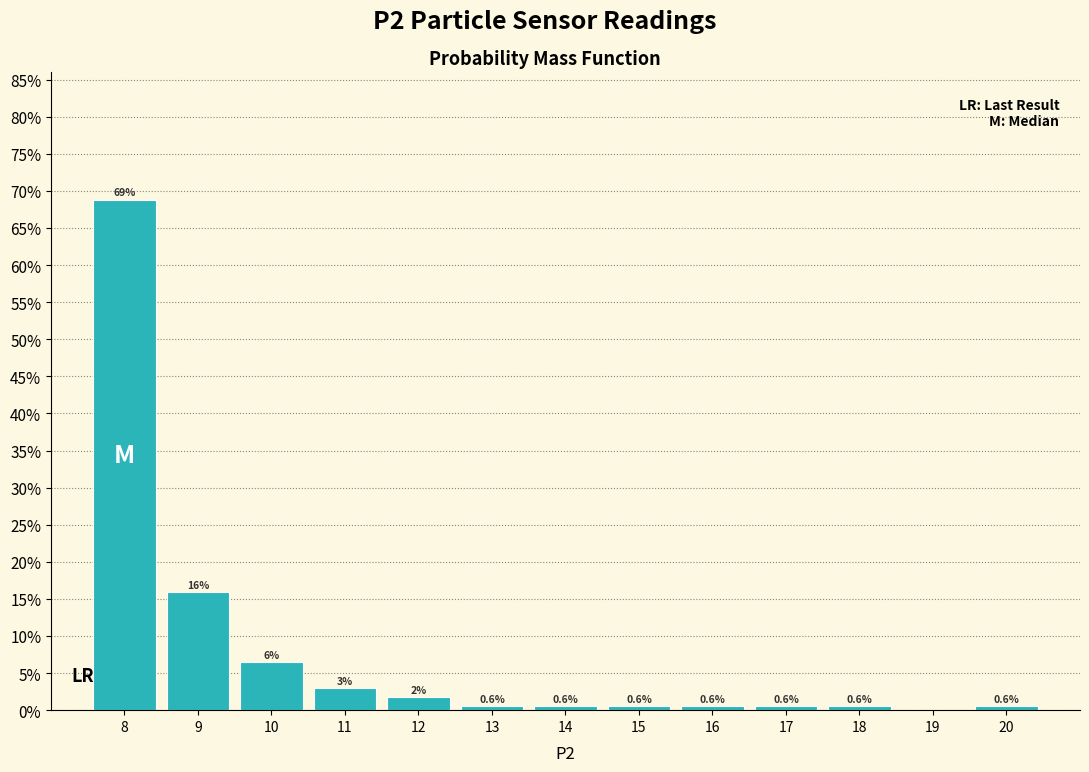

Which range on the x-axis has the tallest bar?

7.5 to 8.5